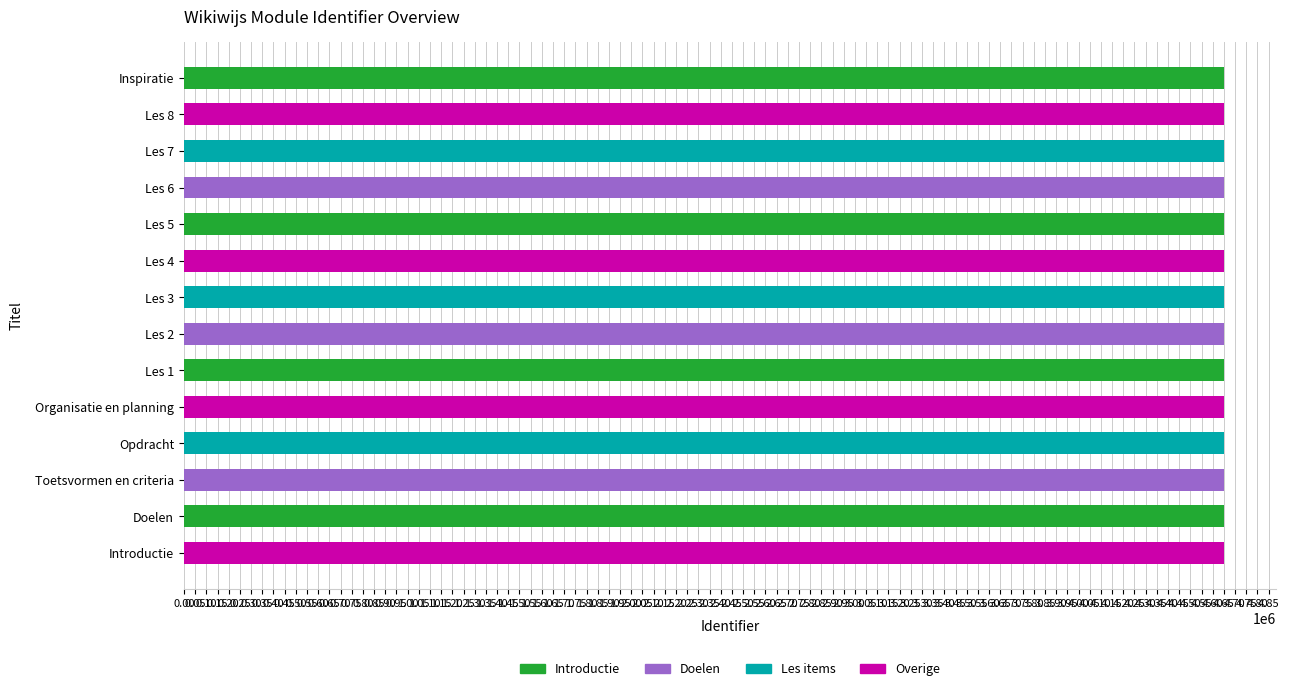

Approximately how many times larger is the value at Inspiratie compared to Doelen?

1.0